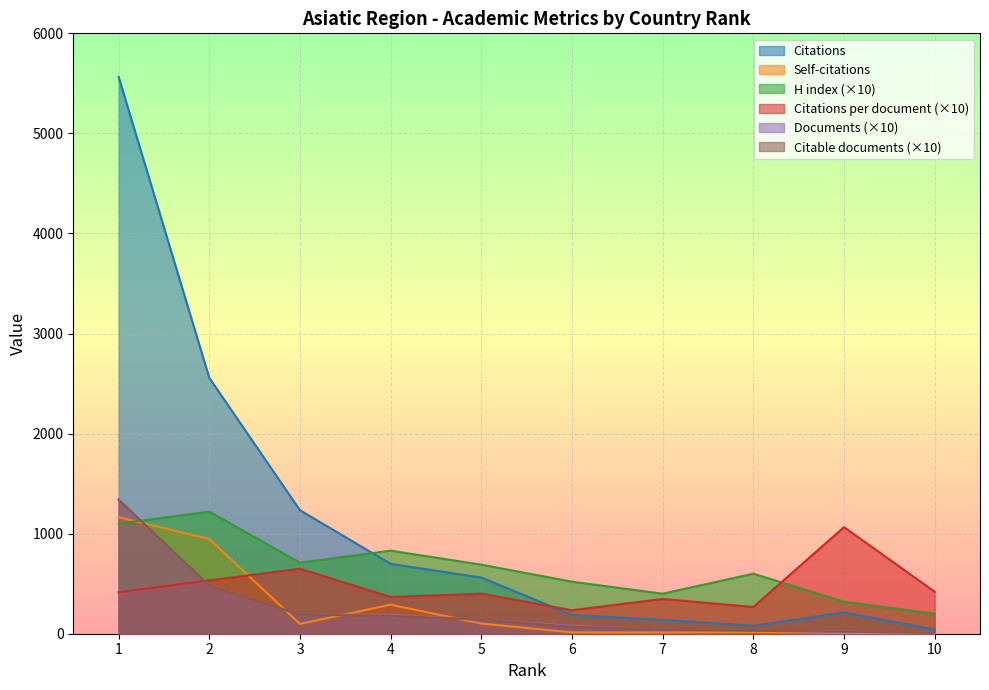

Between 1 and 2, which series saw the biggest shift?

Citations